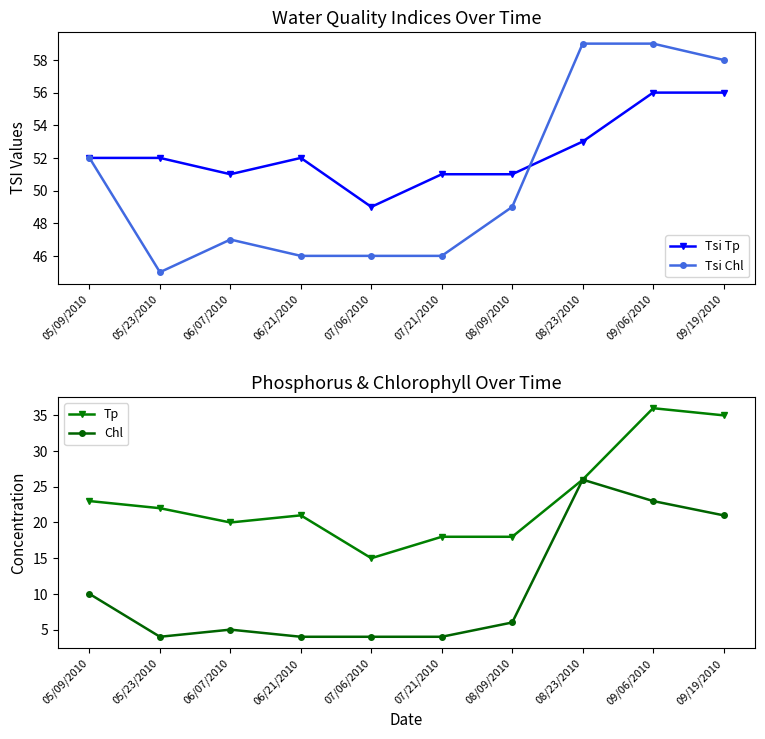

What is the difference between the highest and lowest values at 08/09/2010?

45